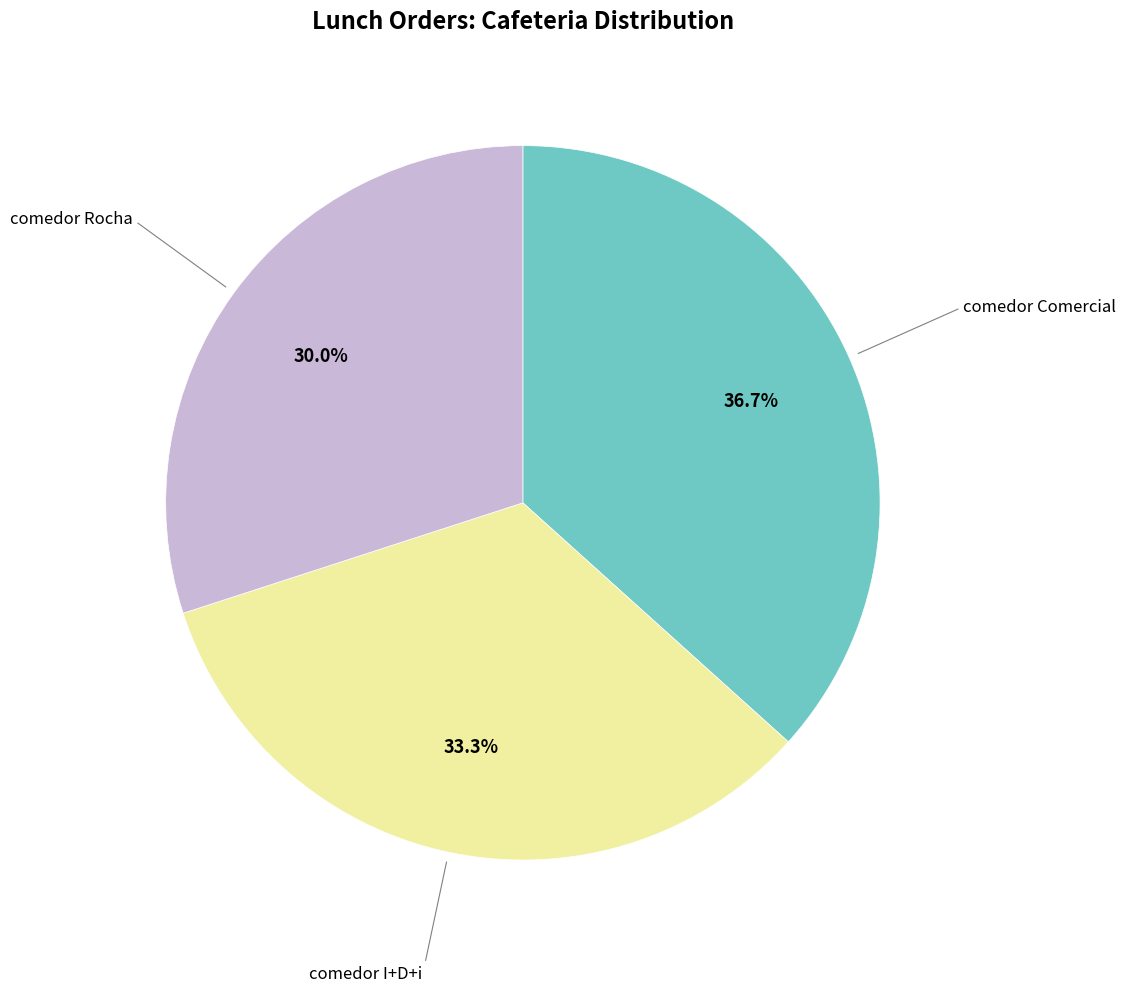

Is there a majority slice in this chart?

No